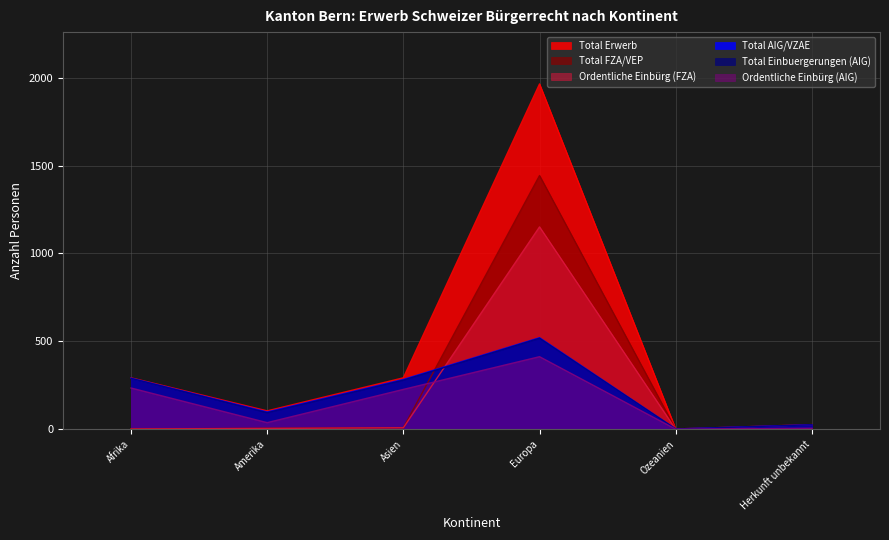

At which label does Total AIG/VZAE first exceed 284?

Afrika